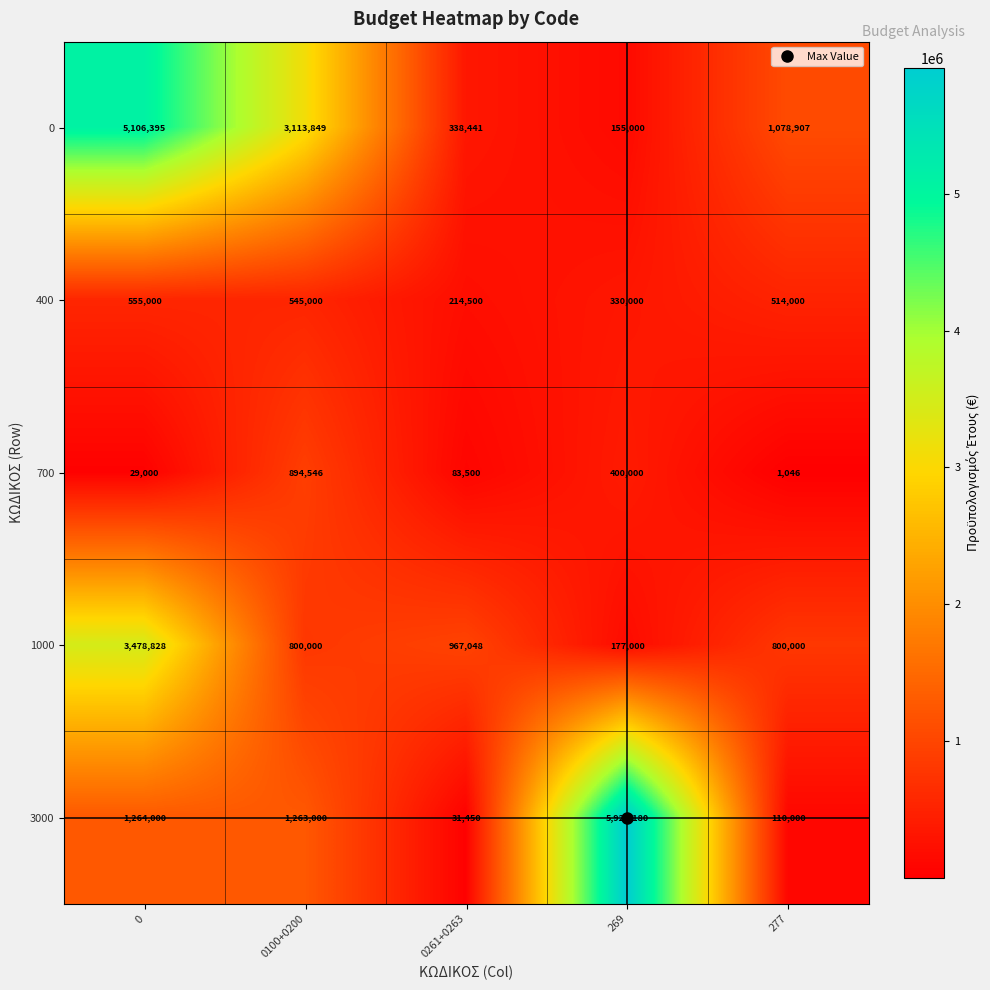

What value does the 0 series have at 0?

5106395